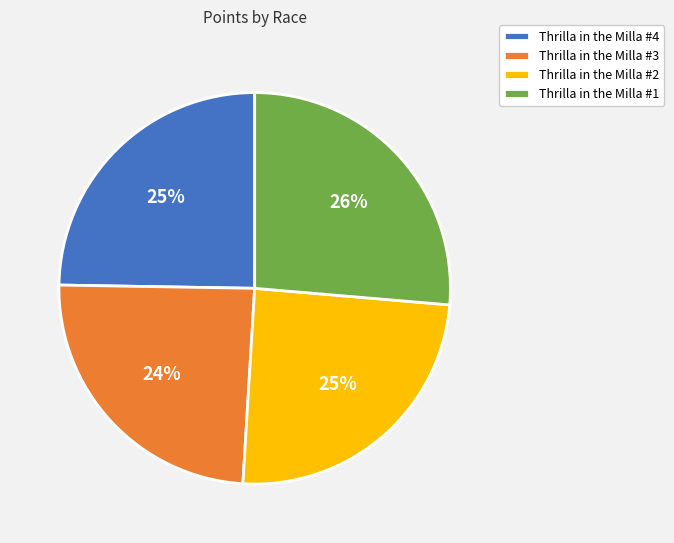

To the nearest percent, what portion does Thrilla in the Milla #3 represent?

24%